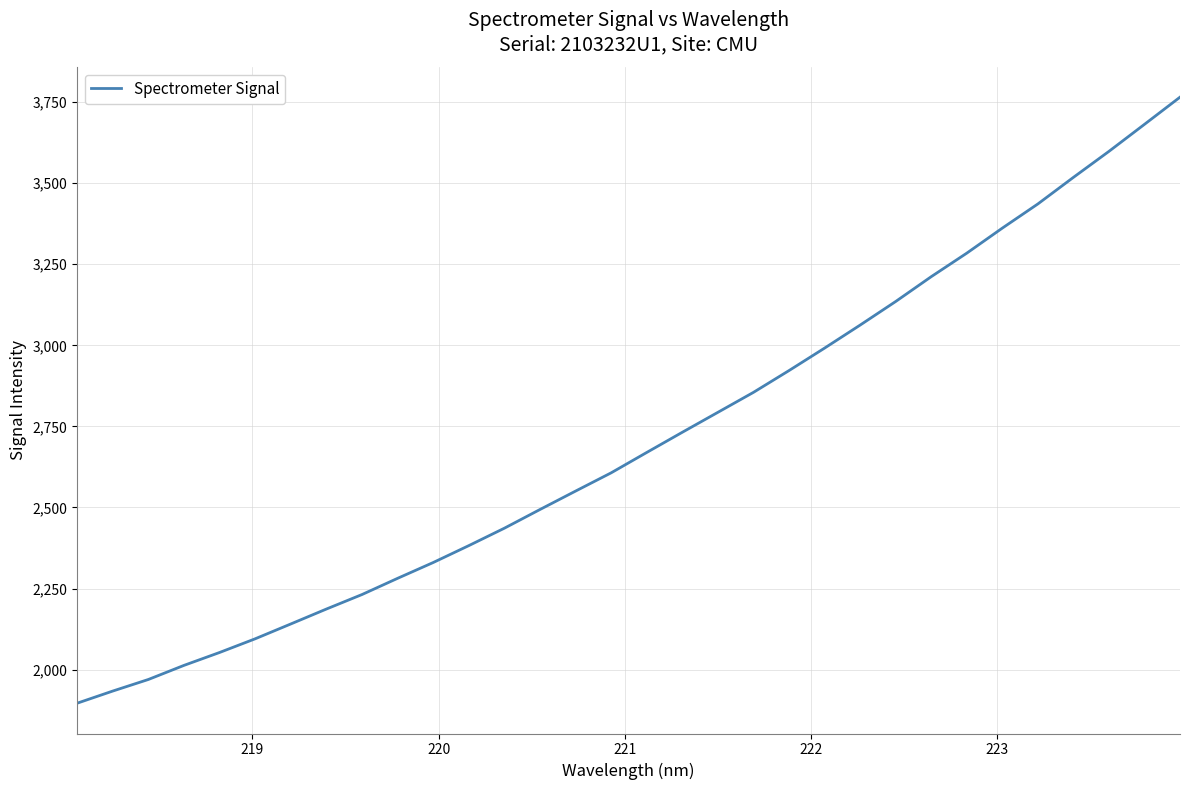

What is the difference between the maximum and minimum values?

1869.1